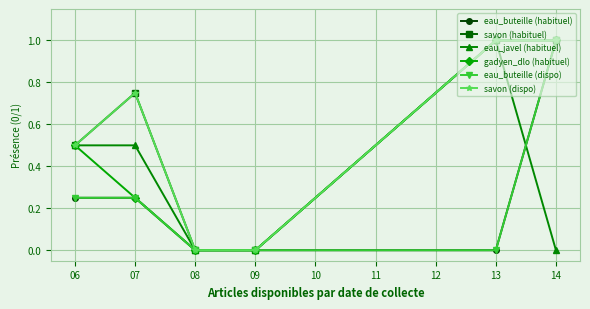

Is this an area chart (filled region under the line)?

No